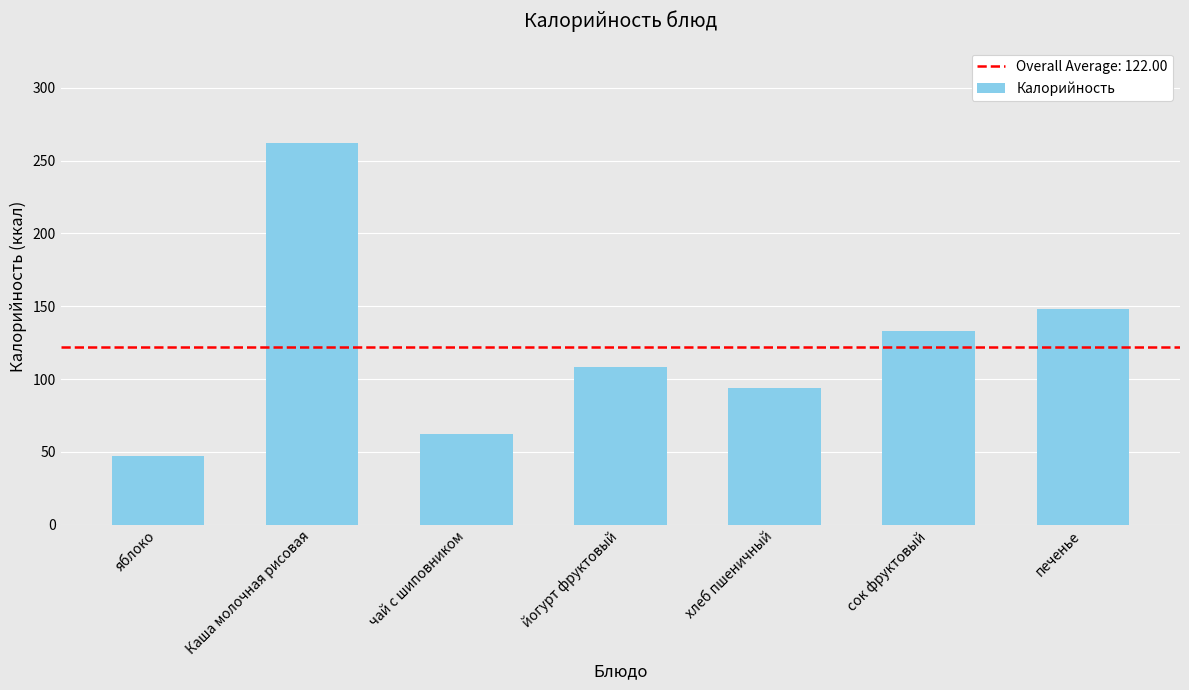

What is the change in value from чай с шиповником to сок фруктовый?

+70.8